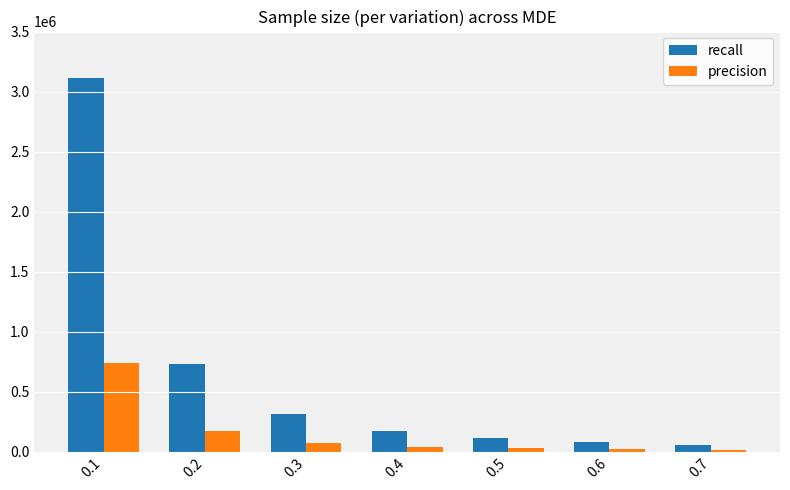

List the series in order of their peak value, highest first.

recall, precision